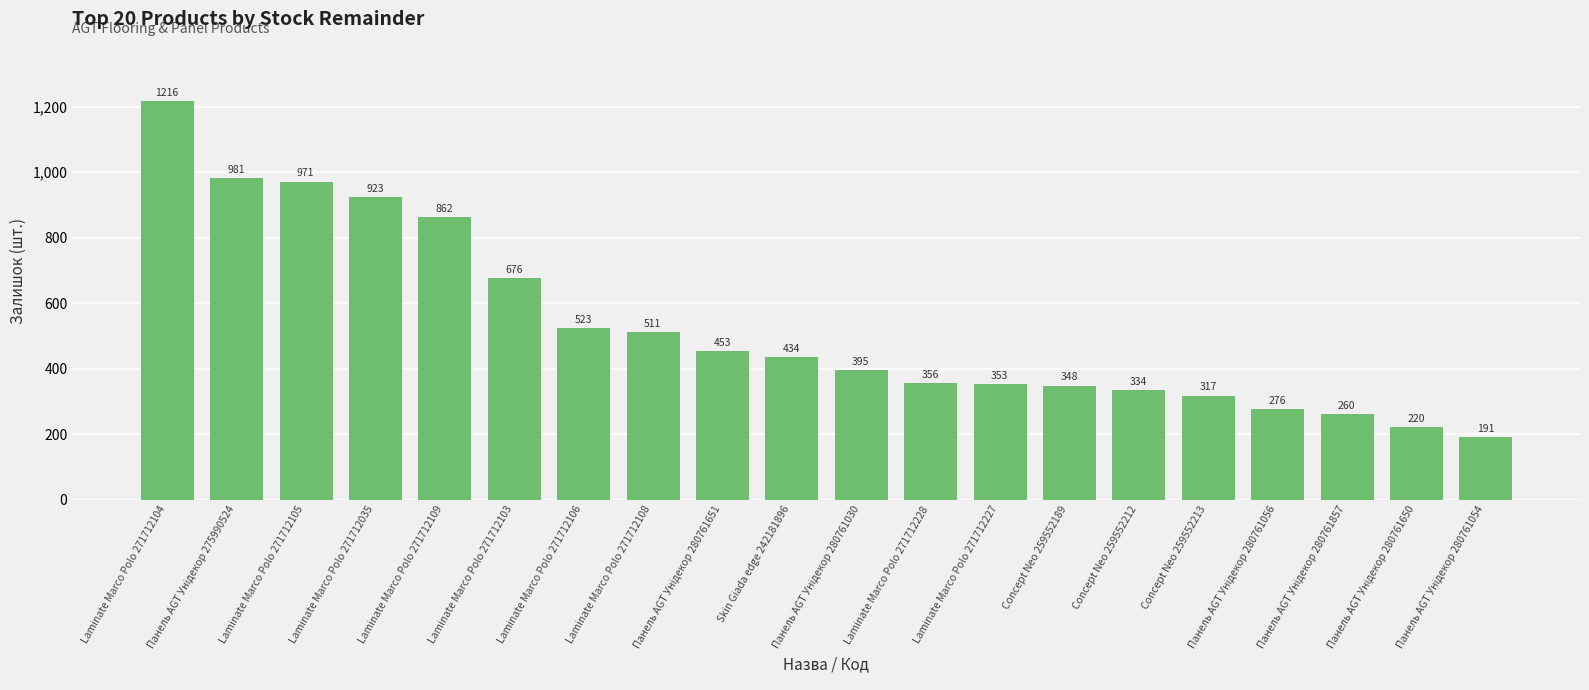

What is the change in value from Skin Giada edge 242181896 to Laminate Marco Polo 271712228?

-78